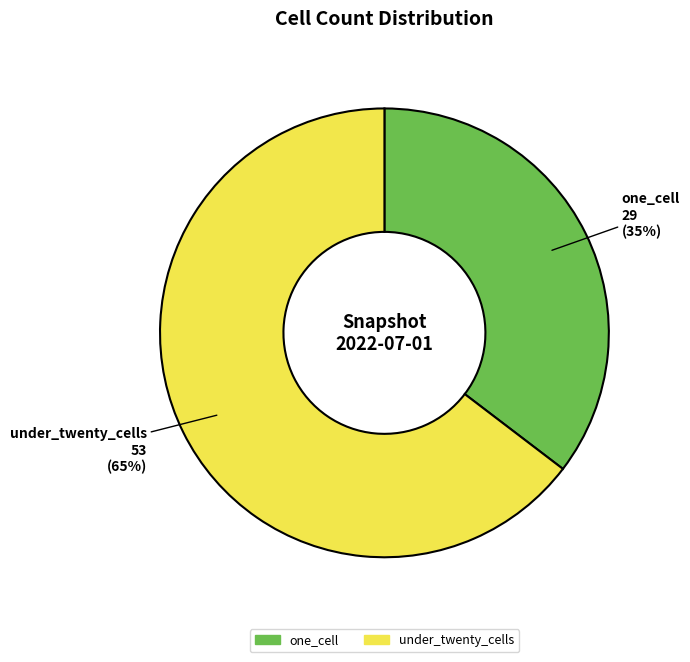

Is the sum of under_twenty_cells and one_cell greater than half?

Yes